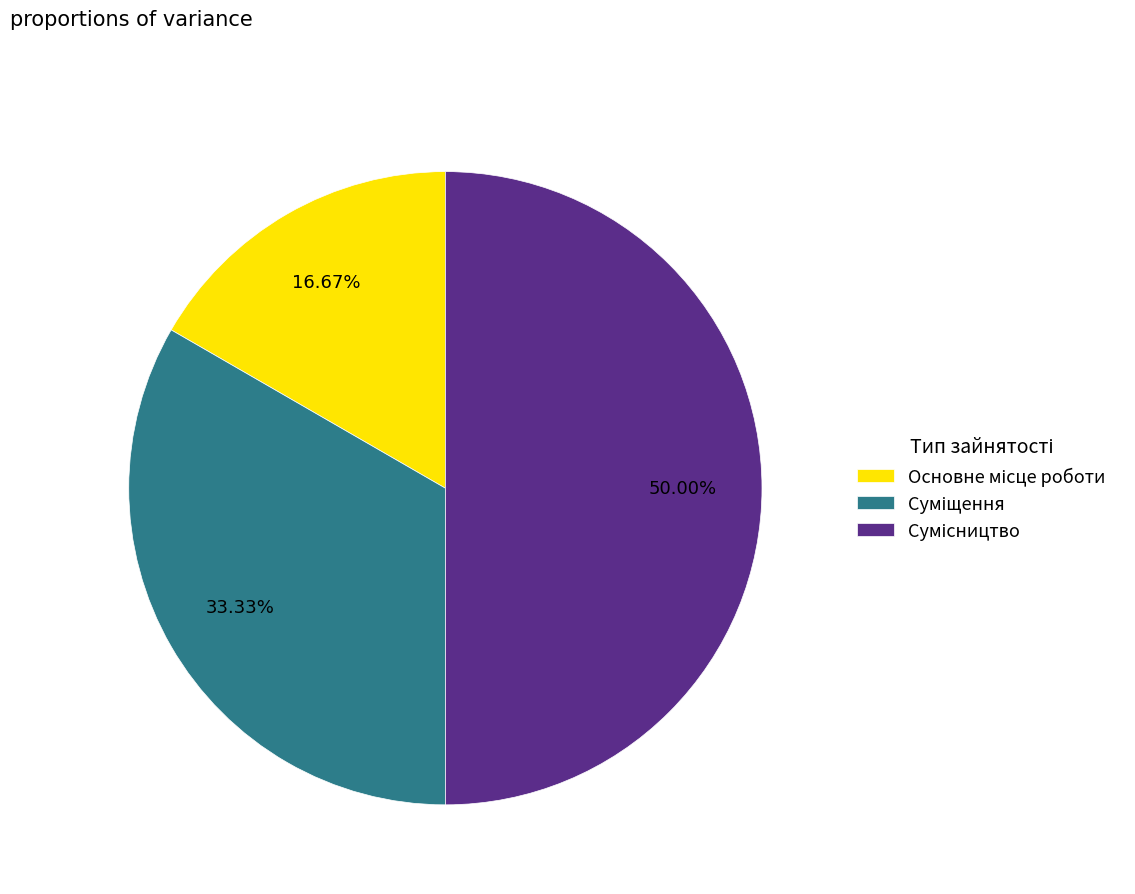

What is the largest slice in the pie chart?

Сумісництво